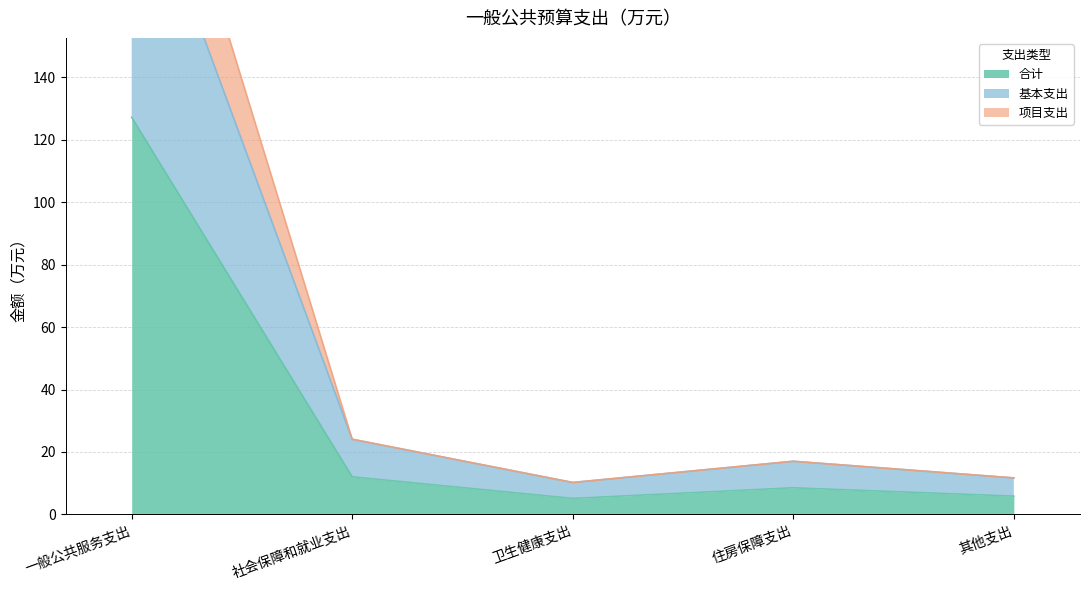

Reading right to left, list all the values displayed in this chart.

合计: 5.8	8.5	5.1	12.0	127.2
基本支出: 11.7	17.0	10.2	24.1	215.4
项目支出: 11.7	17.0	10.2	24.1	254.4